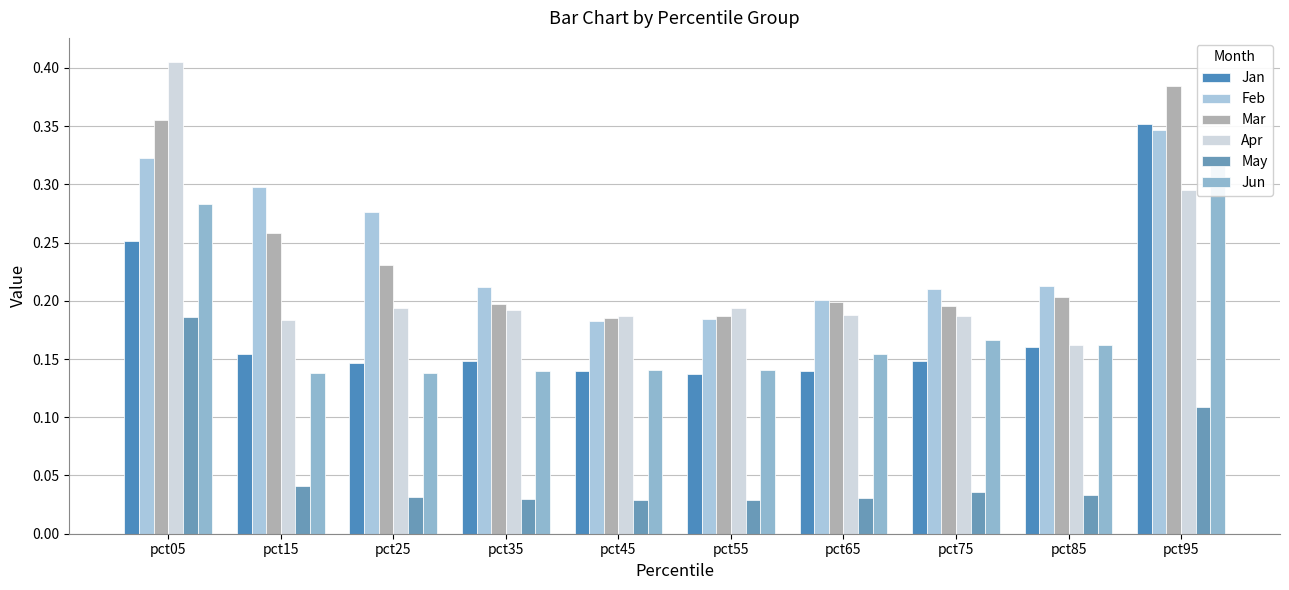

What is the lowest value of the Apr series?

0.2